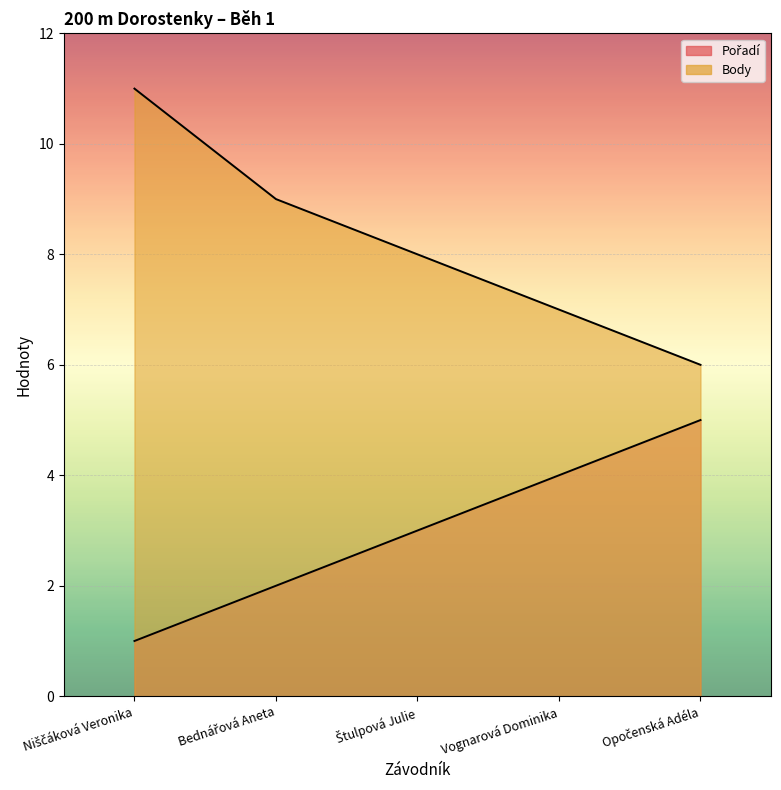

Which series has the largest total across all categories?

Body